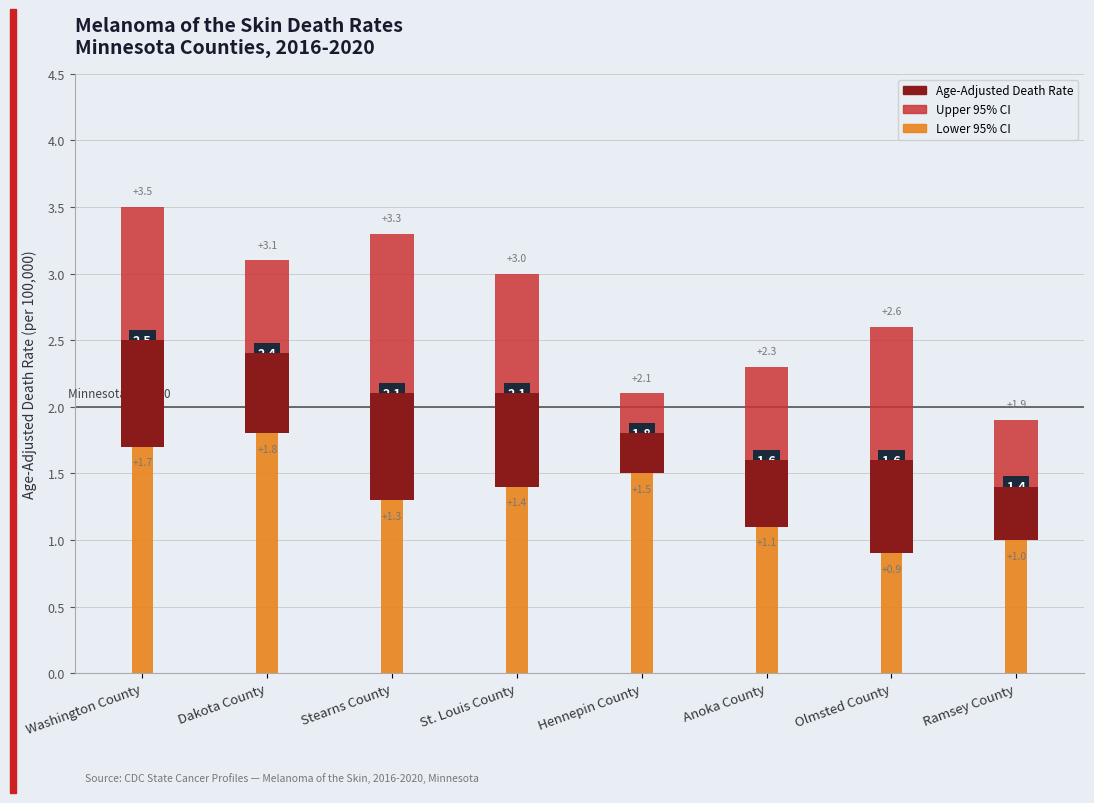

What is the label of the 5th bar from the left?

Hennepin County